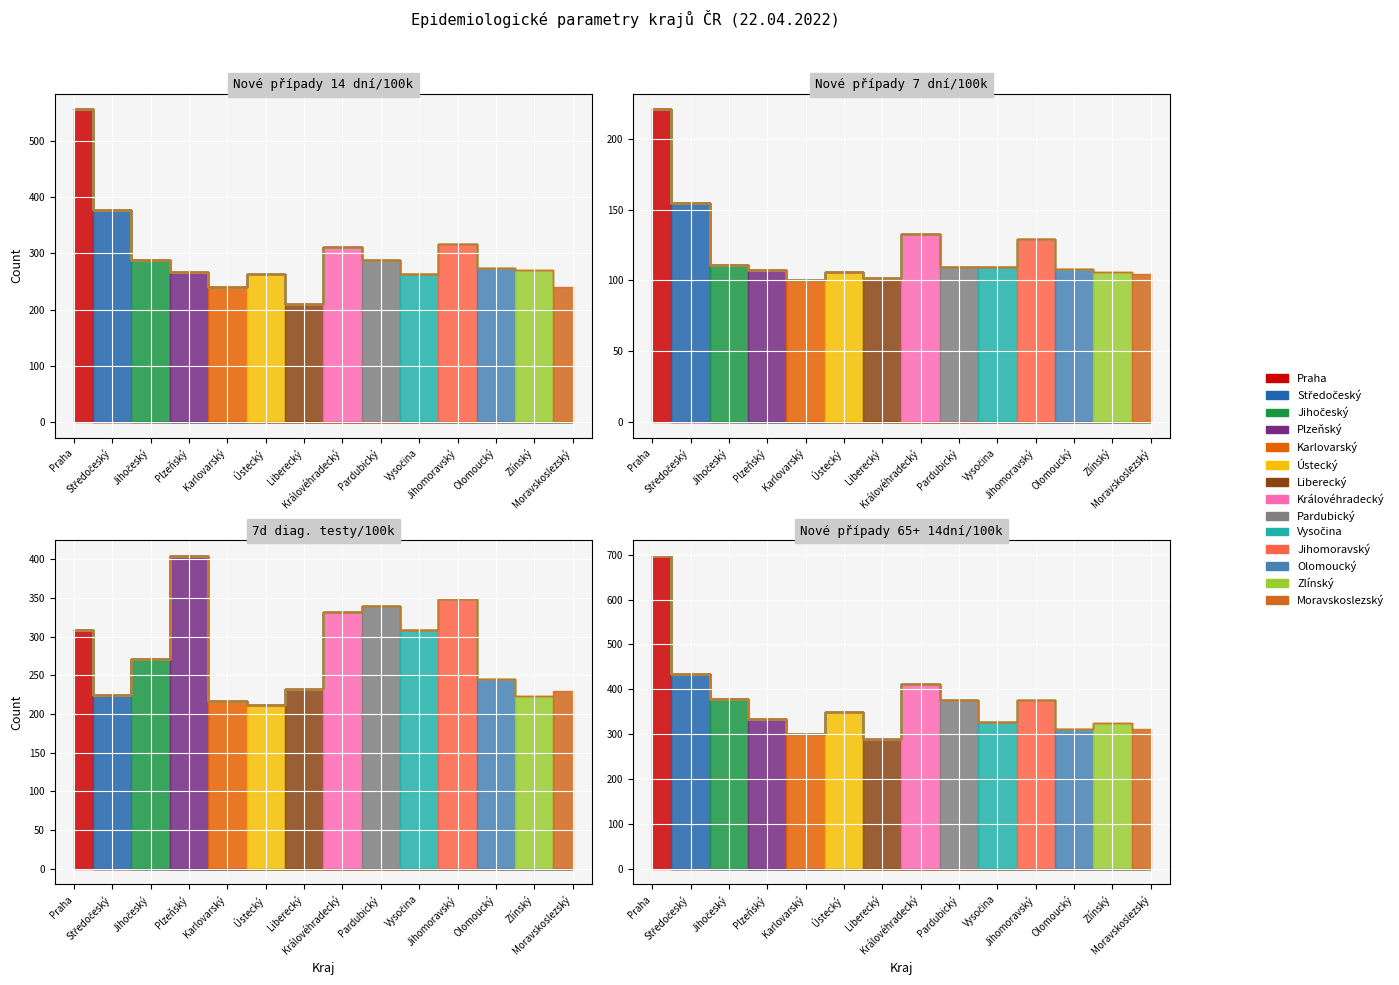

What is the label of the 4th point from the right?

Jihomoravský